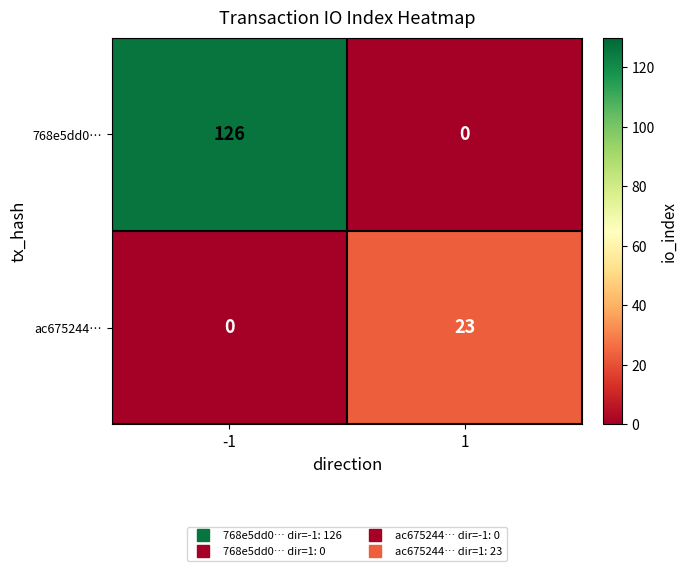

What is the average value of the 768e5dd0… series?

63